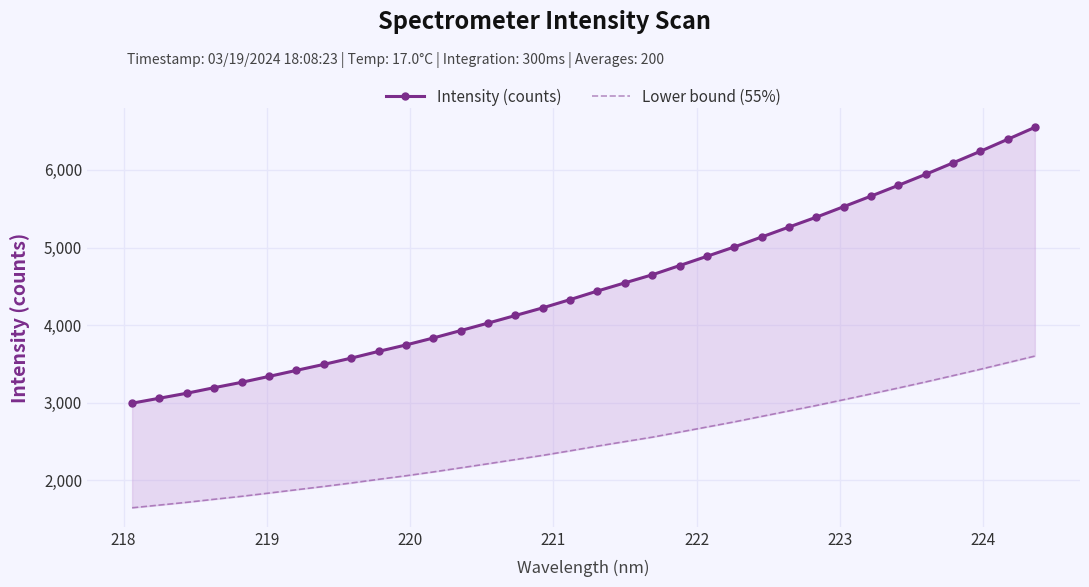

True or false: Intensity (counts) has more than 0 points higher than both neighbors.

False